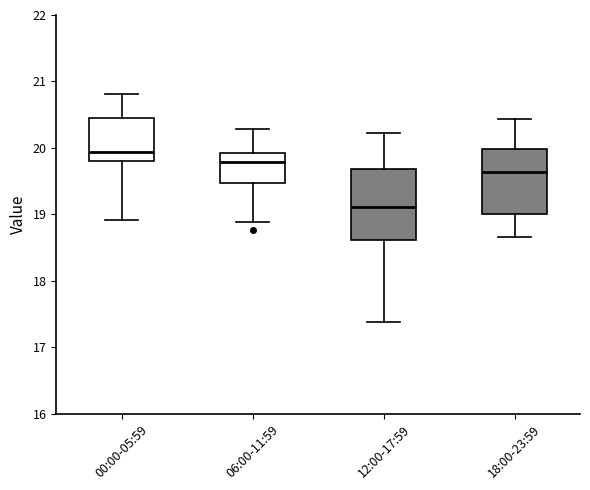

Reading left to right, read every box against the y-axis: the position of its median line, the range the box covers, and the ends of its whiskers. The values are not printed on the chart, so give them approximately, as read against the axis.

00:00-05:59: median 19.9, box 19.8 to 20.5, whiskers 18.9 to 20.8
06:00-11:59: median 19.8, box 19.5 to 19.9, whiskers 18.9 to 20.3
12:00-17:59: median 19.1, box 18.6 to 19.7, whiskers 17.4 to 20.2
18:00-23:59: median 19.6, box 19.0 to 20.0, whiskers 18.7 to 20.4